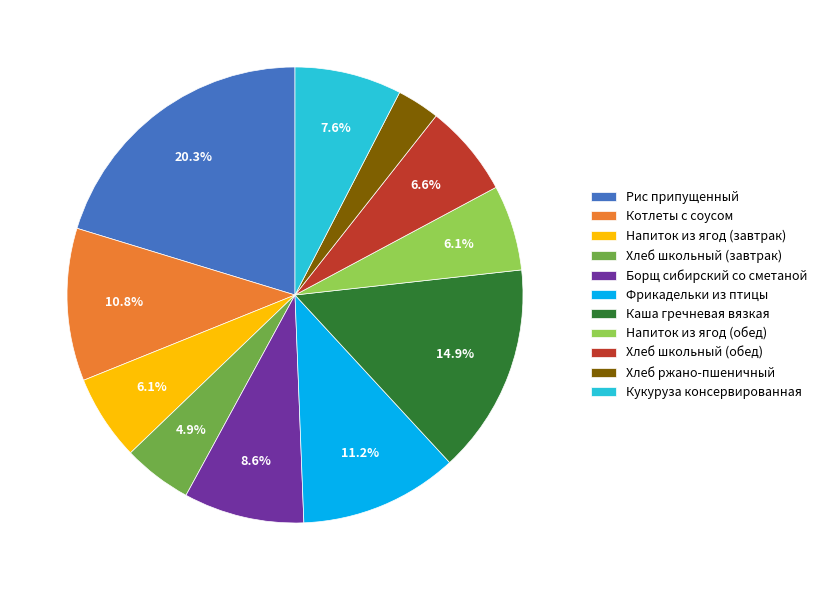

To the nearest percent, what is the difference between the largest and smallest slice percentages?

17%